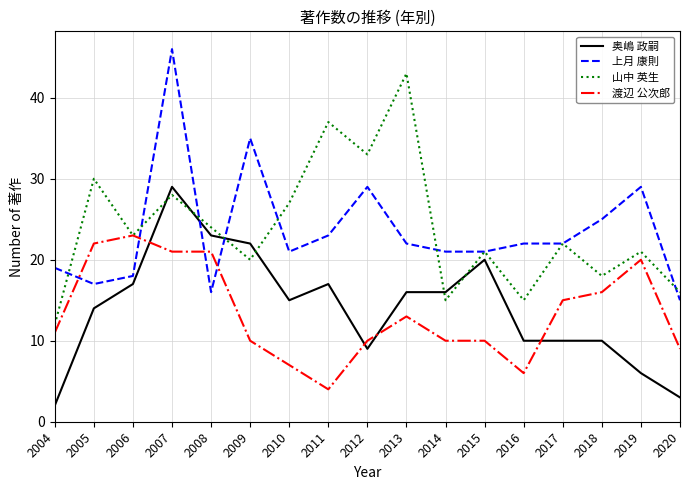

At 2016, list the series in order from largest to smallest.

上月 康則, 山中 英生, 奥嶋 政嗣, 渡辺 公次郎